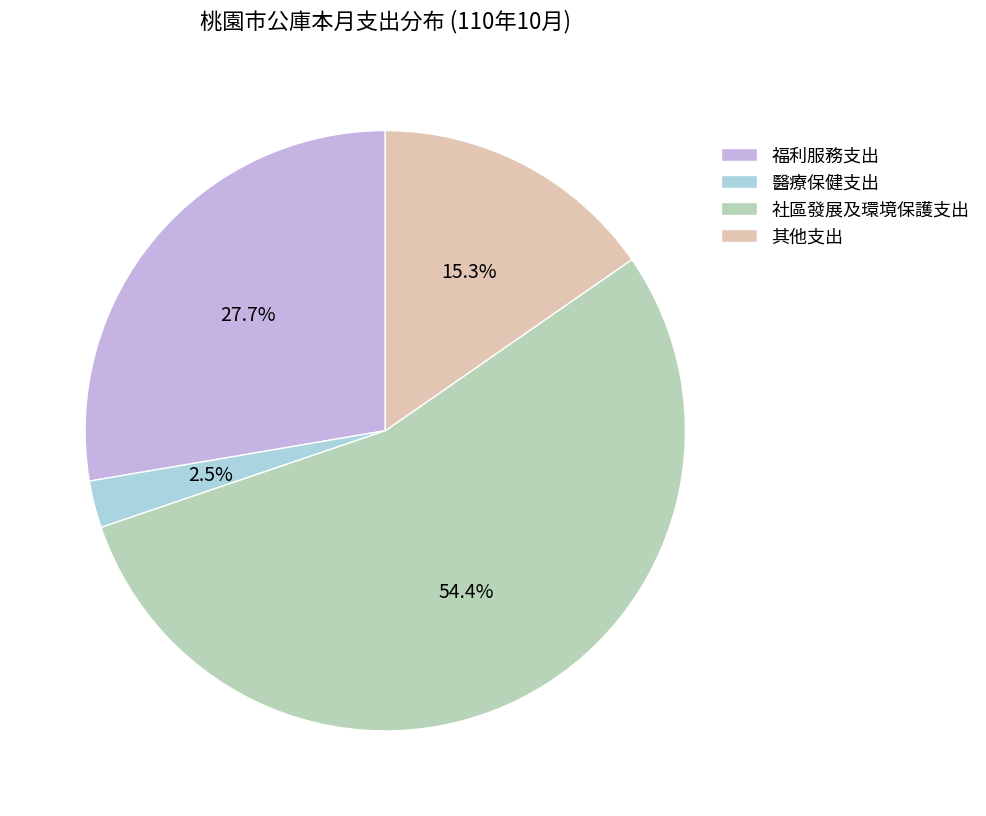

To the nearest percent, what is the combined percentage of 醫療保健支出 and 其他支出?

18%